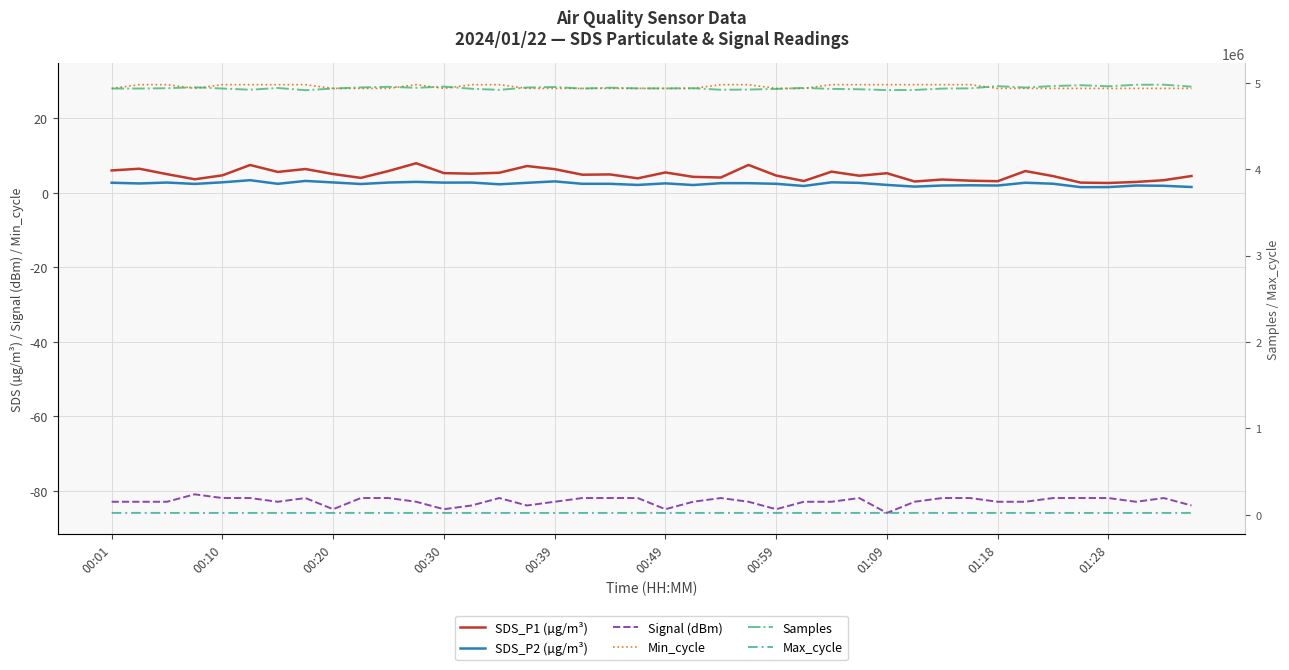

What is the difference between the SDS_P2 (µg/m³) values at 34 and 23?

0.1